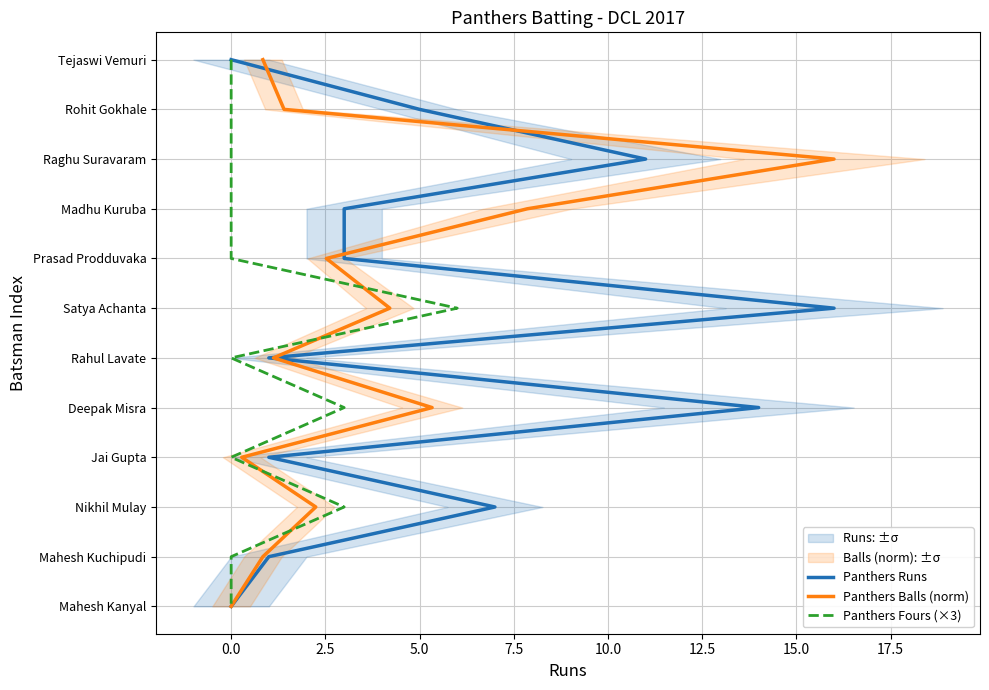

The Panthers Balls (norm) series shows 6 at 7.5. True or false?

False